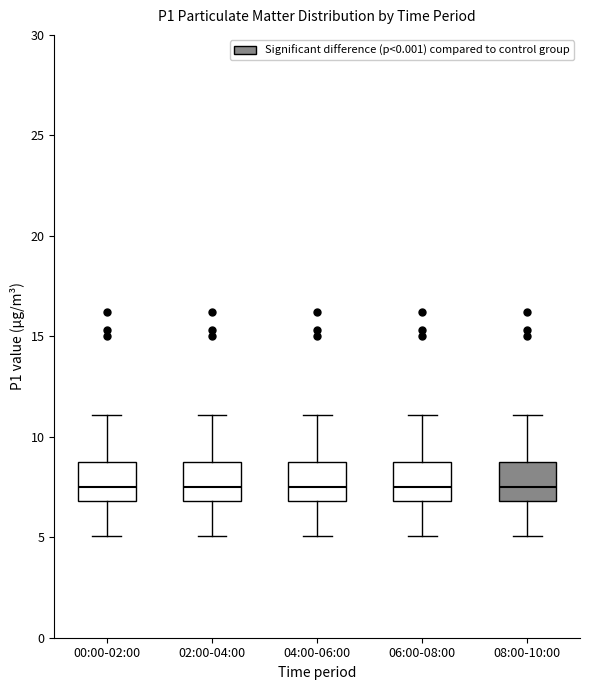

Reading left to right, transcribe this box plot: for each box, give where its median line is, the range the box spans, and where its two whiskers end, as read against the y-axis. The values are not printed on the chart, so give them approximately, as read against the axis.

00:00-02:00: median 7.5, box 7.0 to 8.5, whiskers 5.0 to 11.0
02:00-04:00: median 7.5, box 7.0 to 8.5, whiskers 5.0 to 11.0
04:00-06:00: median 7.5, box 7.0 to 8.5, whiskers 5.0 to 11.0
06:00-08:00: median 7.5, box 7.0 to 8.5, whiskers 5.0 to 11.0
08:00-10:00: median 7.5, box 7.0 to 8.5, whiskers 5.0 to 11.0